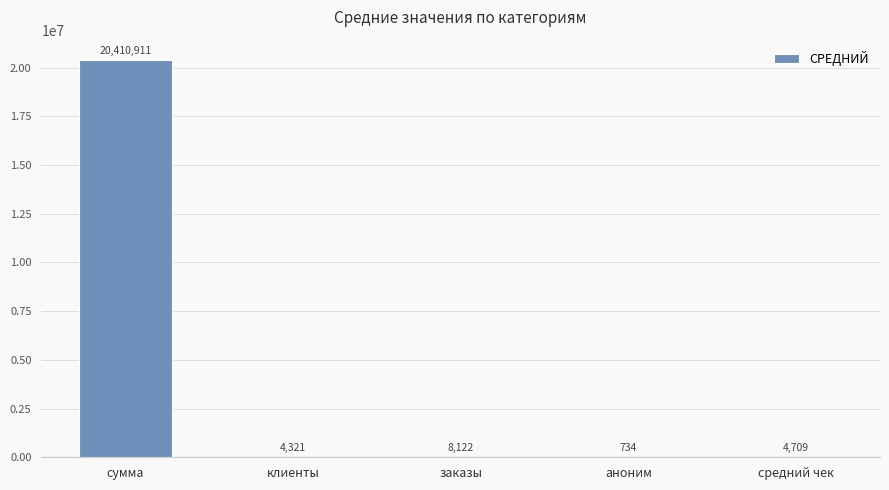

Where does the data first go above 4708?

сумма